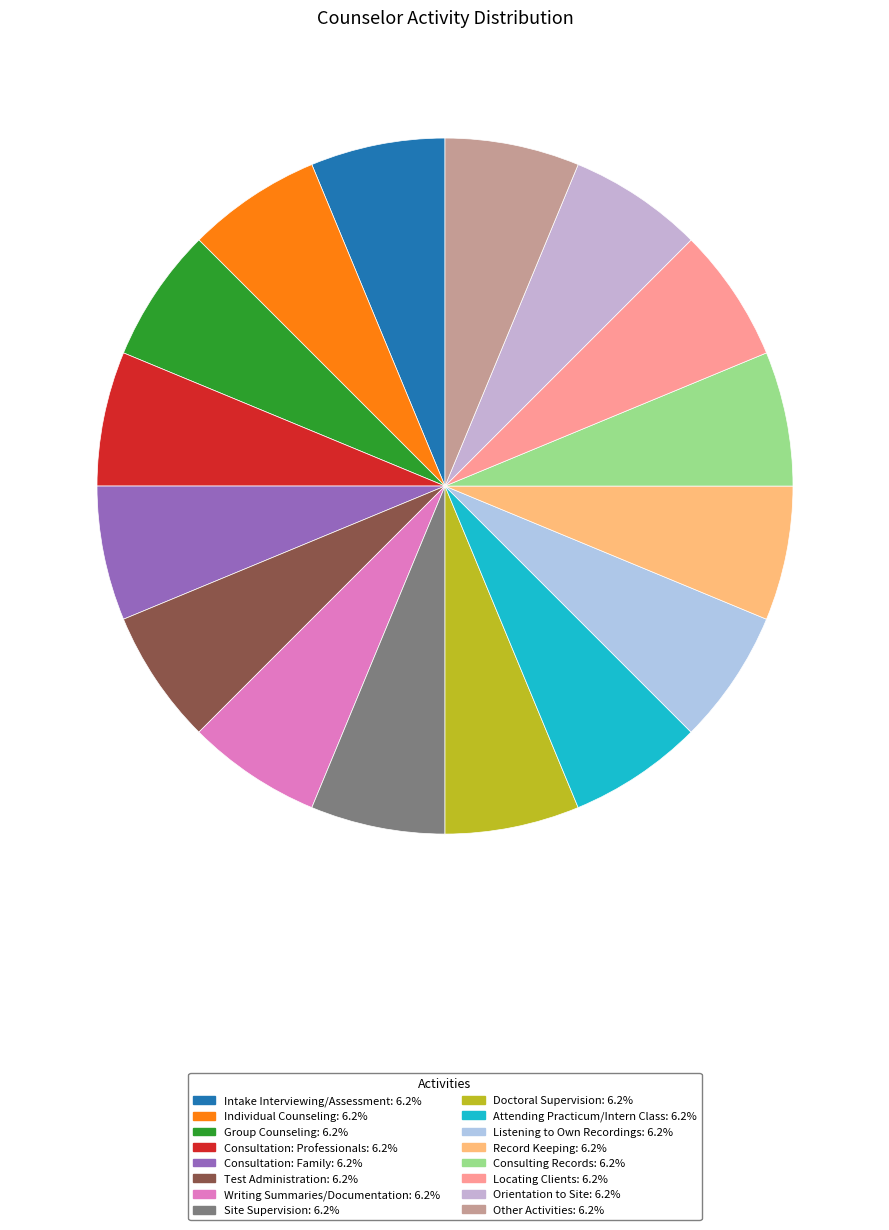

Count the number of slices in the pie.

16